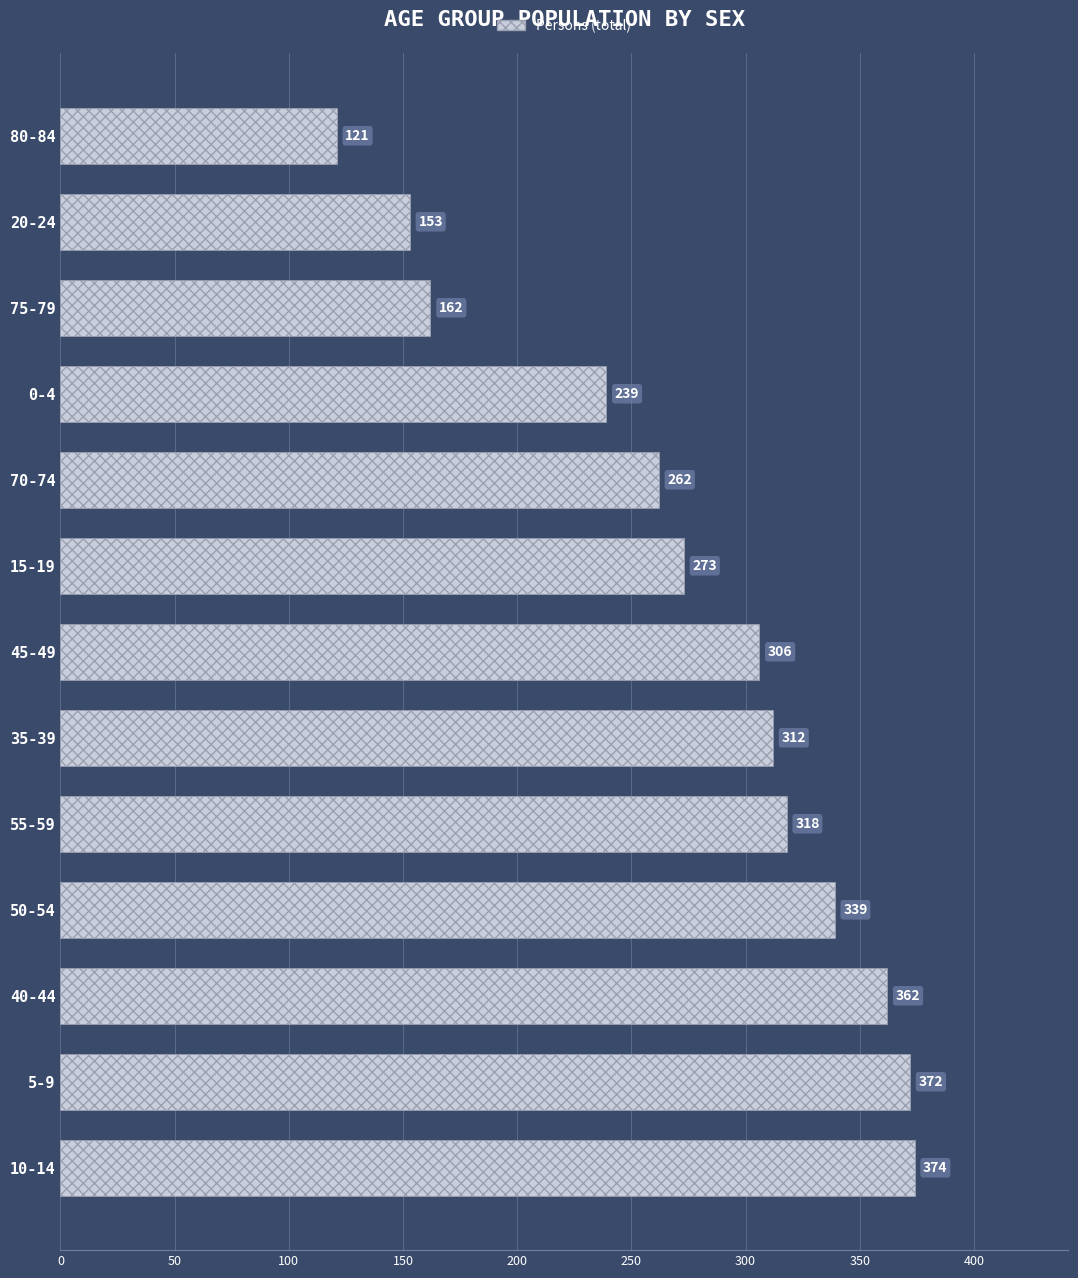

Reading bottom to top, extract all data points from this chart.

10-14=374	5-9=372	40-44=362	50-54=339	55-59=318	35-39=312	45-49=306	15-19=273	70-74=262	0-4=239	75-79=162	20-24=153	80-84=121